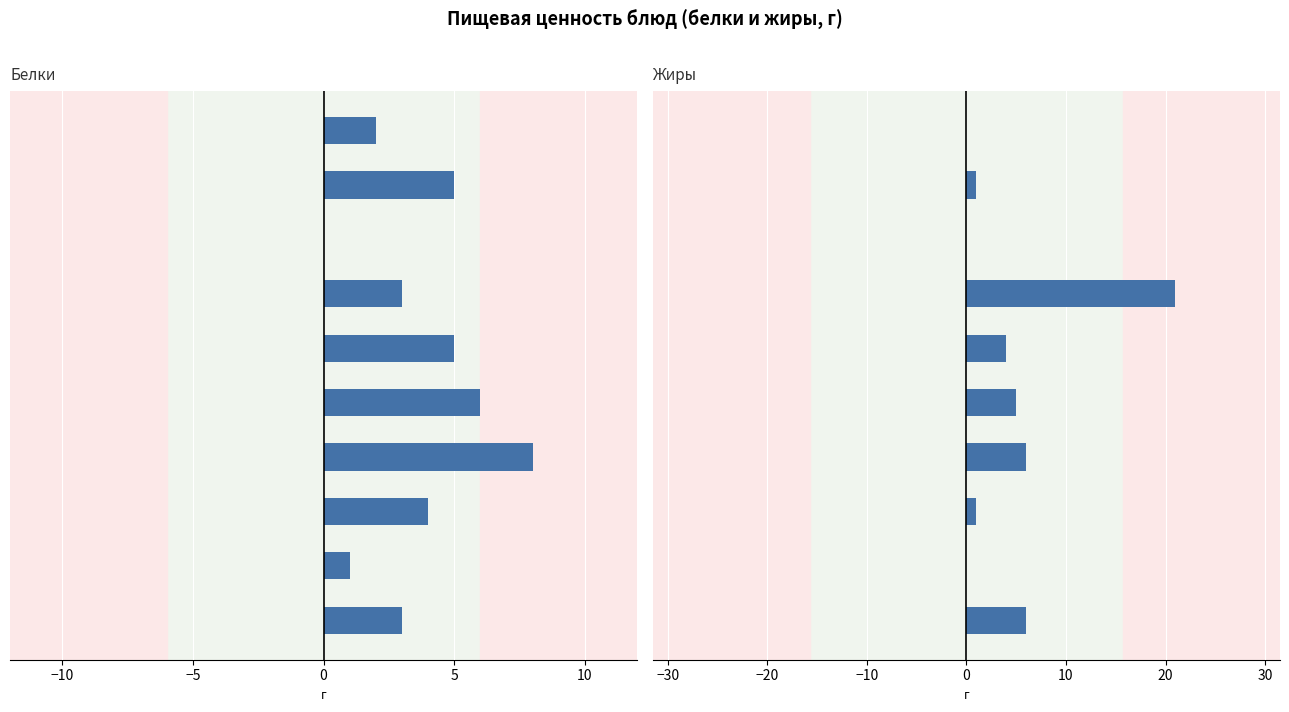

Rank the series at 9 from highest to lowest value.

Белки, Жиры